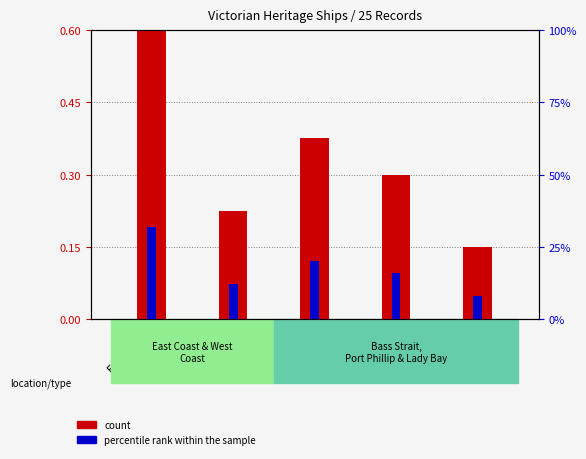

List the series in order of their peak value, highest first.

percentile rank within the sample, count